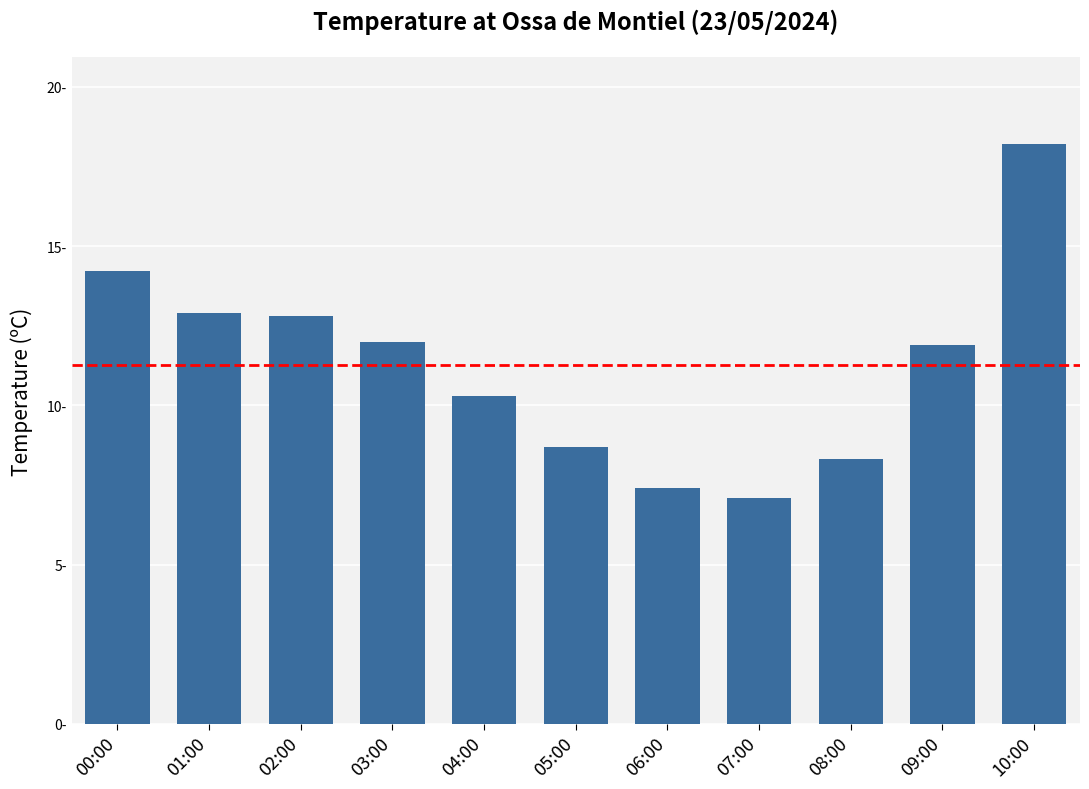

What is the change in value from 00:00 to 07:00?

-7.1